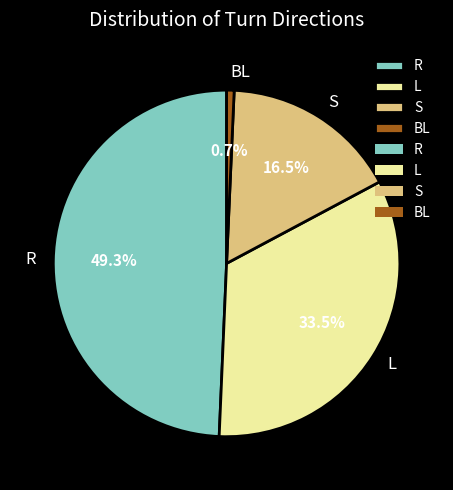

What is the smallest slice in the pie chart?

BL